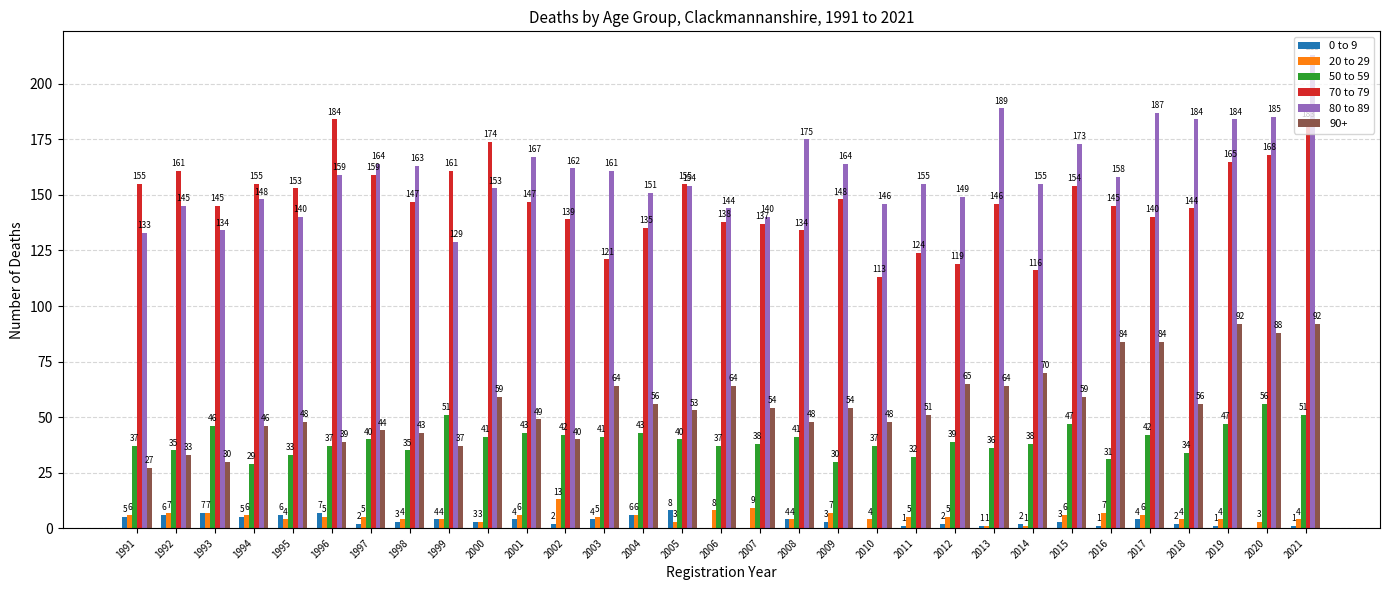

What is the sum of the 80 to 89 values at 1994 and 2004?

299